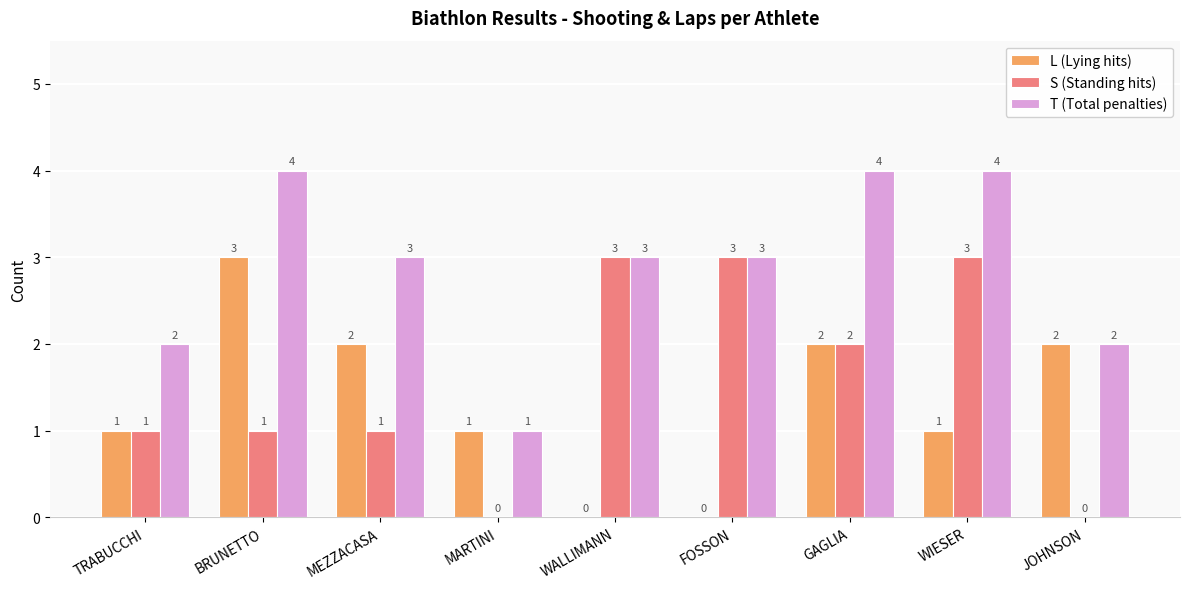

What is the sum of all S (Standing hits) values?

14